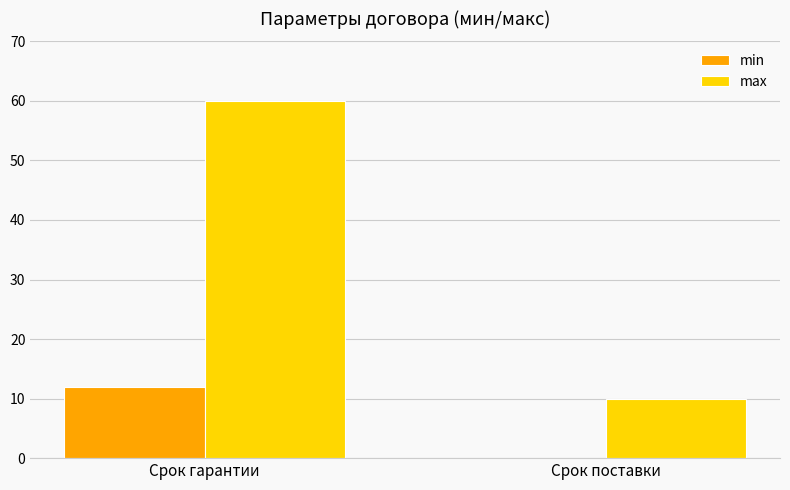

Which category has the highest value in the min series?

Срок гарантии